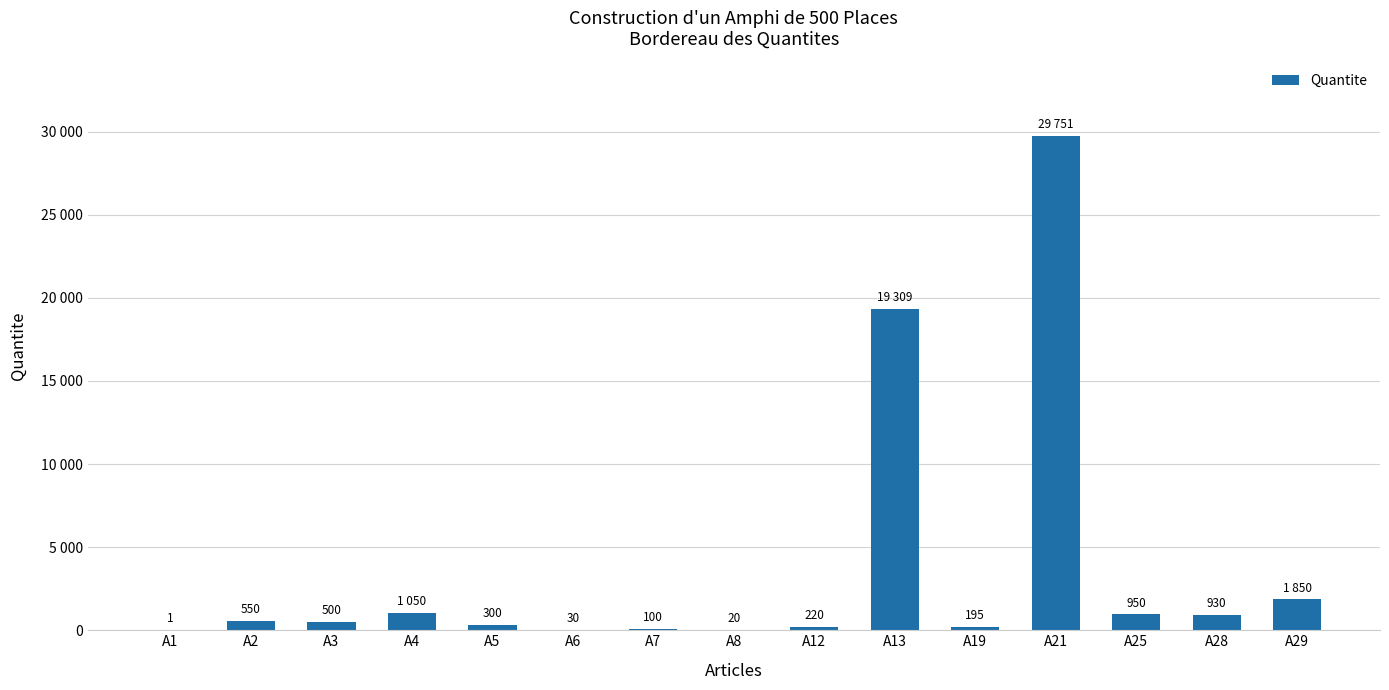

What is the difference between the maximum and minimum values?

29750